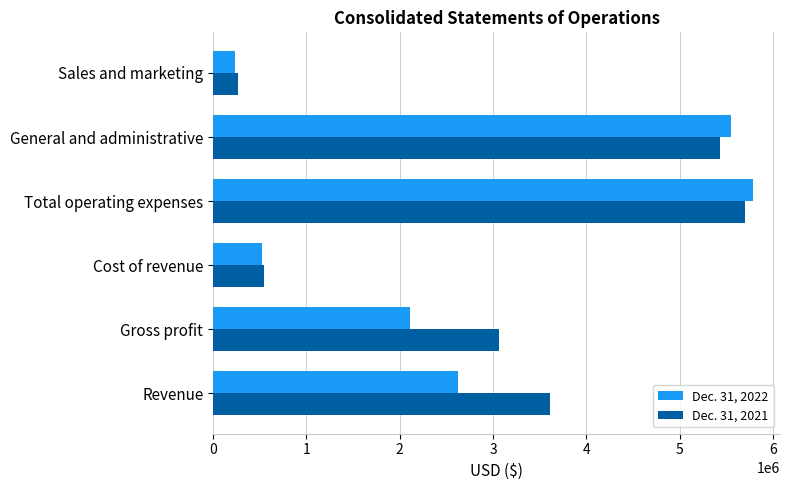

Which category has the lowest value across all series?

Sales and marketing